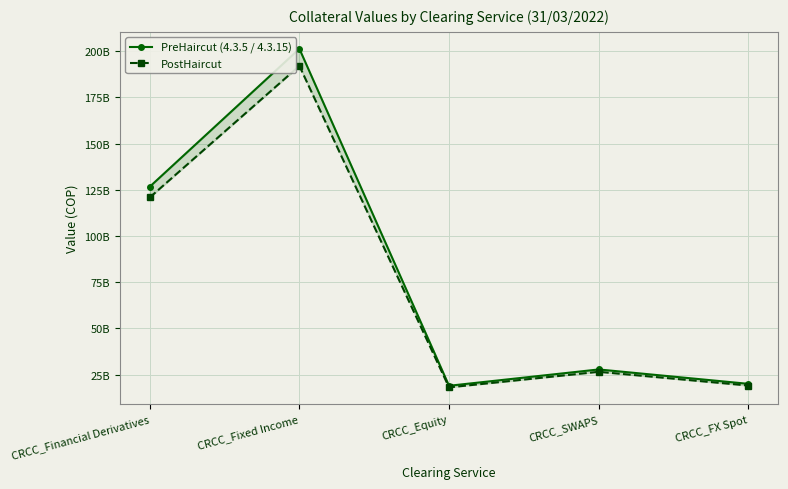

Which label corresponds to the largest value in the chart?

CRCC_Fixed Income